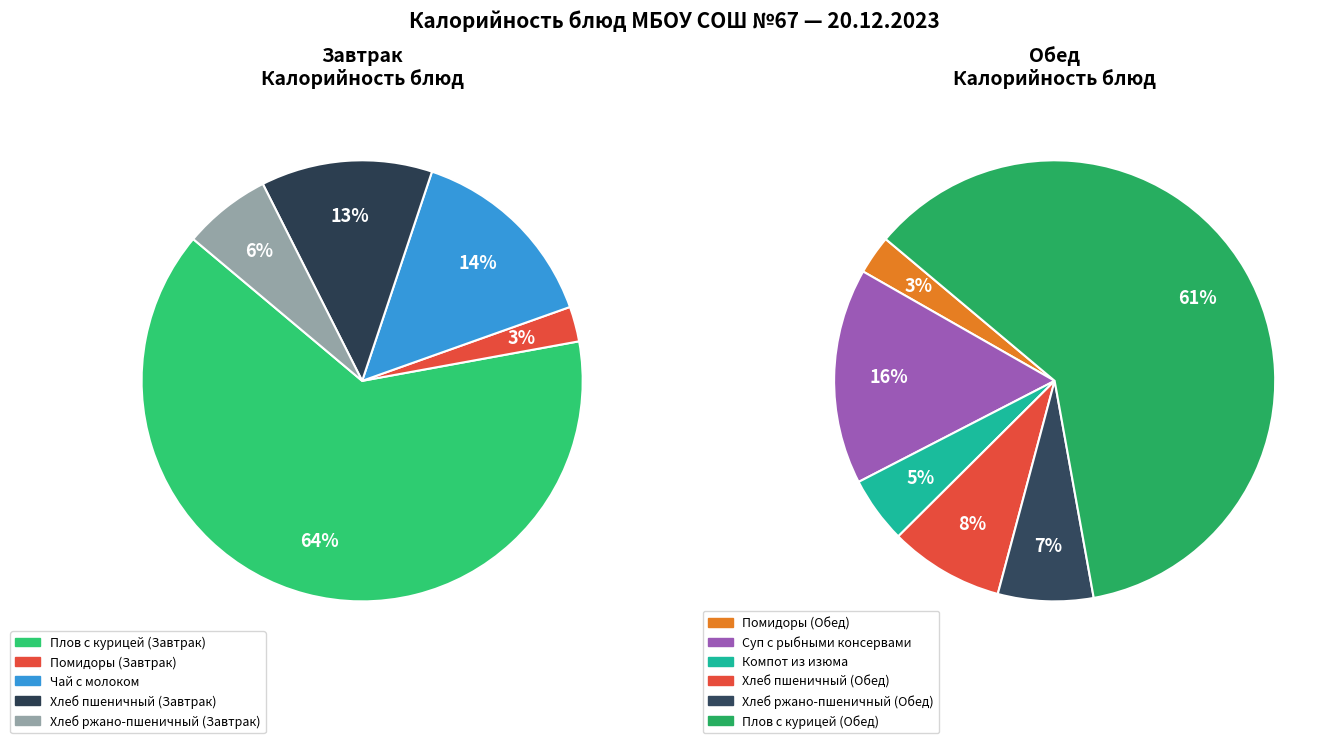

Is Чай с молоком the majority of the pie?

No